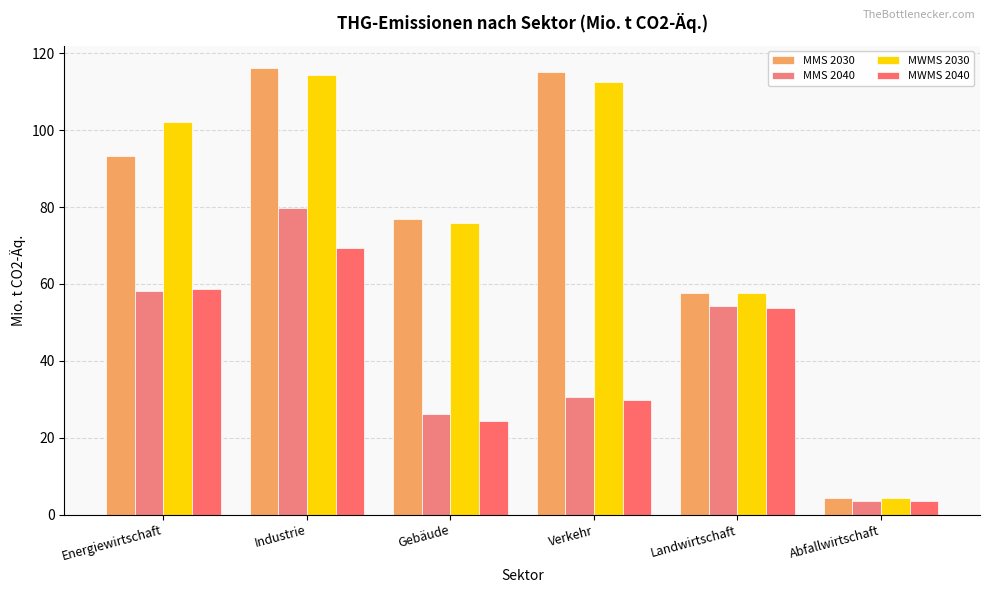

At which label does MWMS 2030 first exceed 102?

Energiewirtschaft